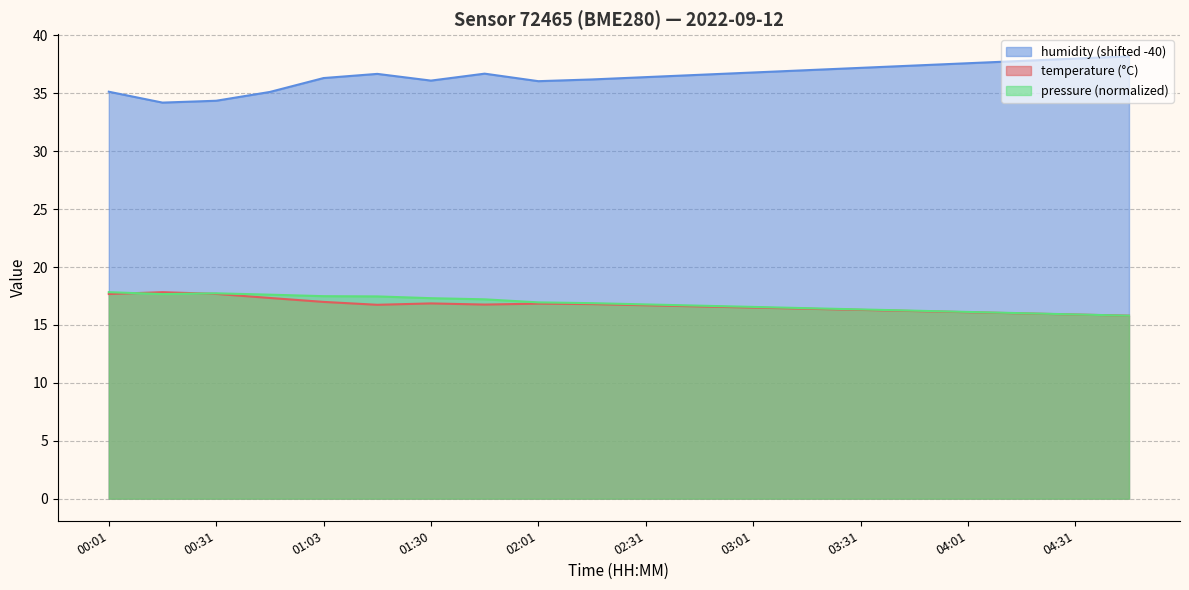

True or false: temperature and humidity intersect in this chart.

False